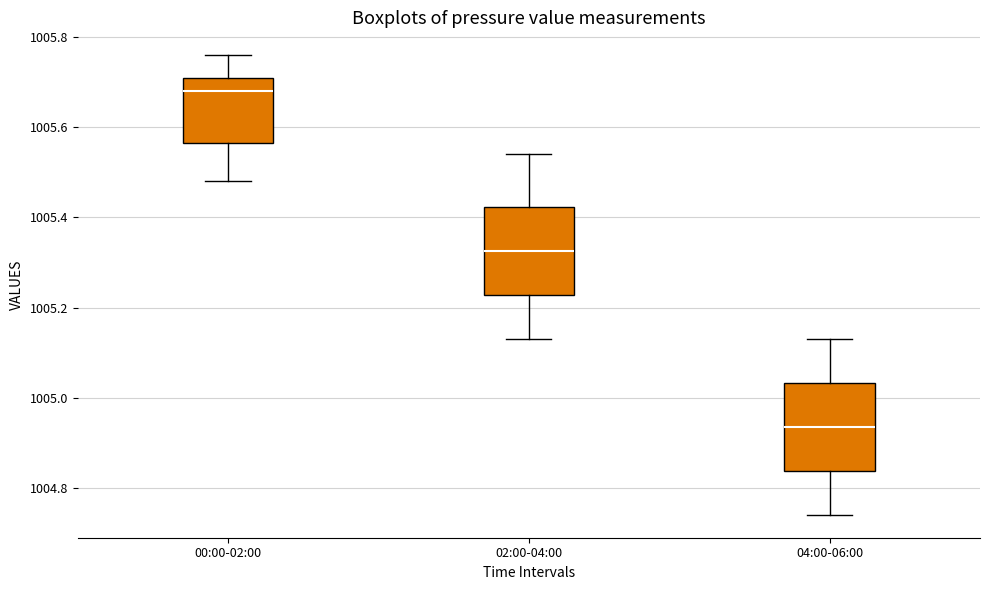

Reading left to right, read every box against the y-axis: the position of its median line, the range the box covers, and the ends of its whiskers. The values are not printed on the chart, so give them approximately, as read against the axis.

00:00-02:00: median 1005.68, box 1005.56 to 1005.72, whiskers 1005.48 to 1005.76
02:00-04:00: median 1005.32, box 1005.22 to 1005.42, whiskers 1005.14 to 1005.54
04:00-06:00: median 1004.94, box 1004.84 to 1005.04, whiskers 1004.74 to 1005.14